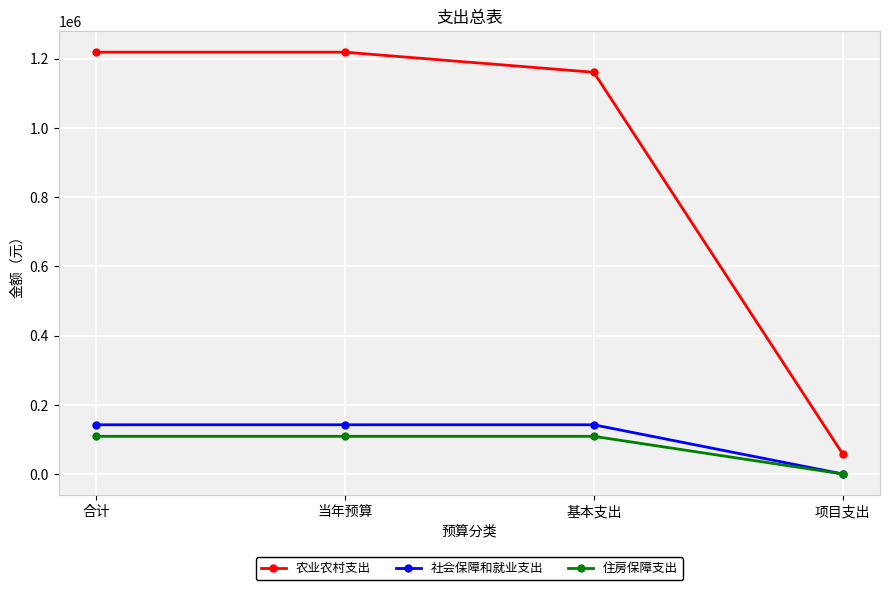

How many distinct data groups are displayed?

3